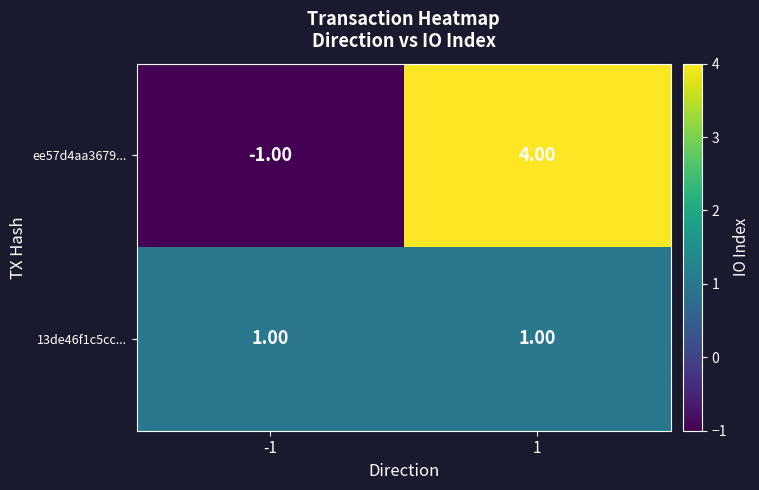

Which series has the largest range (max minus min)?

ee57d4aa3679...